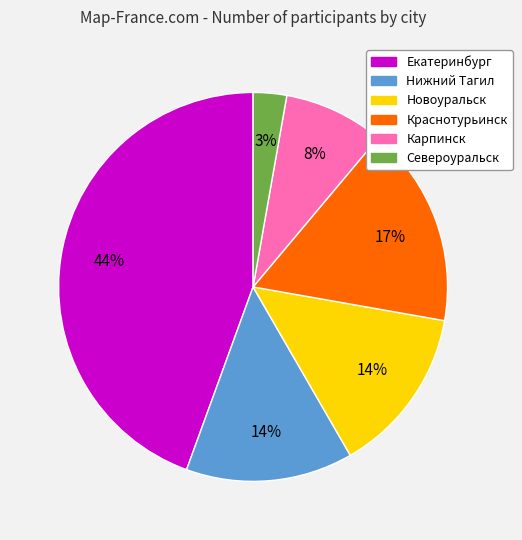

Count the number of slices in the pie.

6